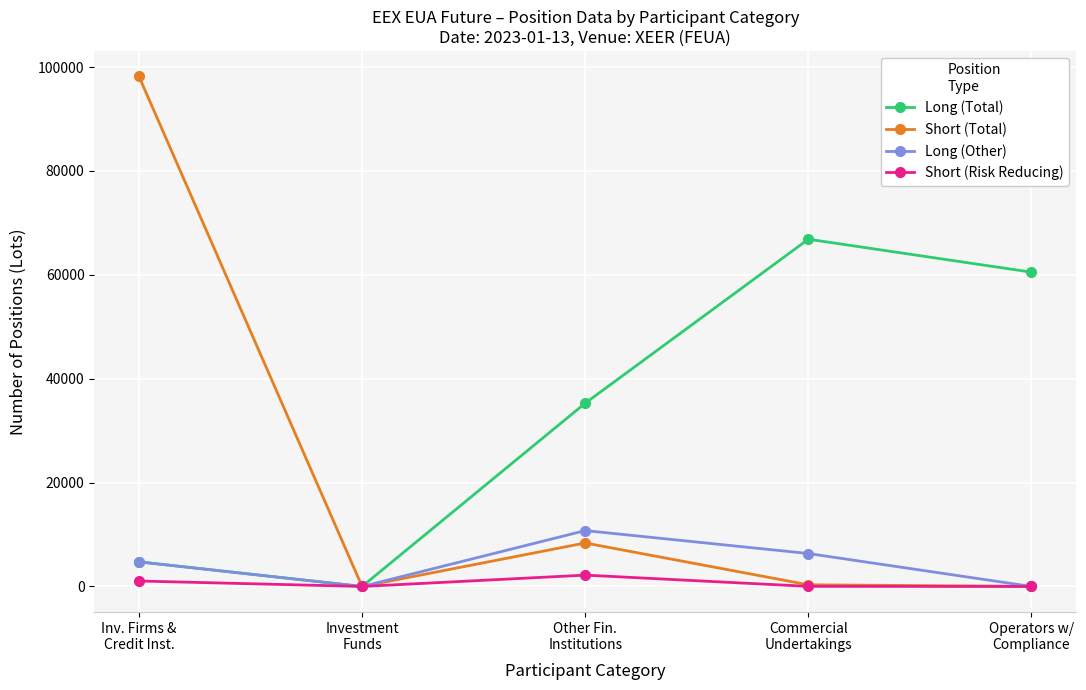

How many interior local peaks does the Long (Other) series have?

1